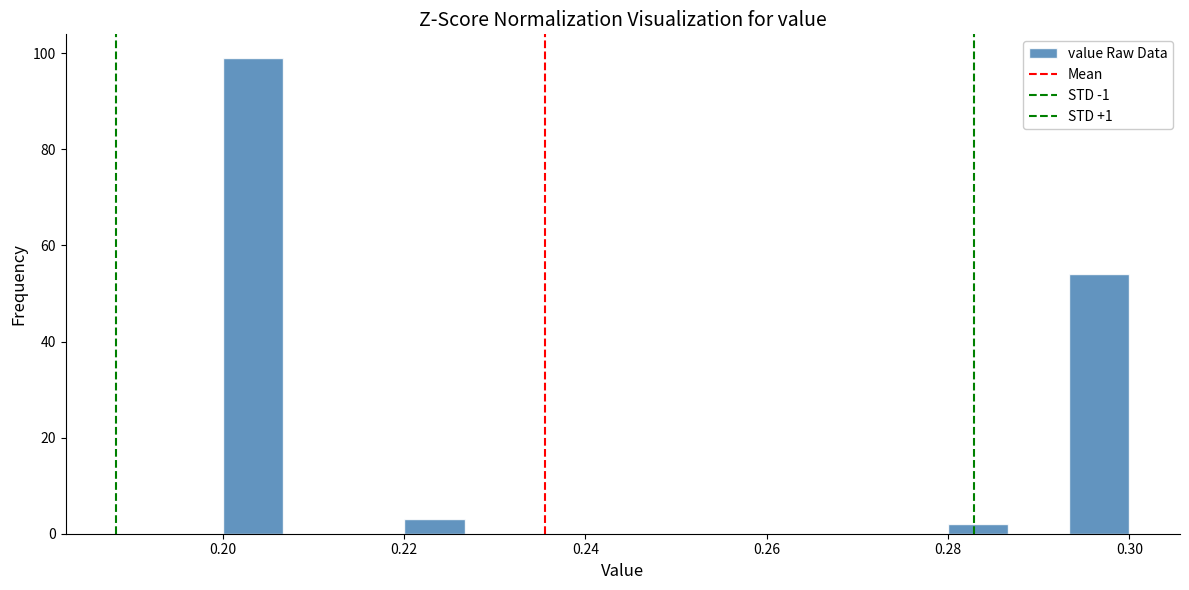

Around what value on the x-axis is the tallest bar? Give the approximate position of its centre, as read against the axis.

0.204